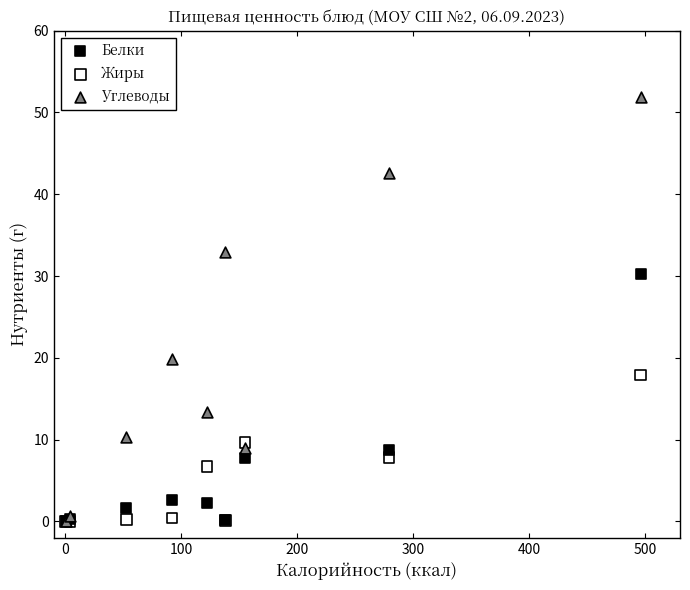

In the Белки series, what Y value is closest to 15?

8.7